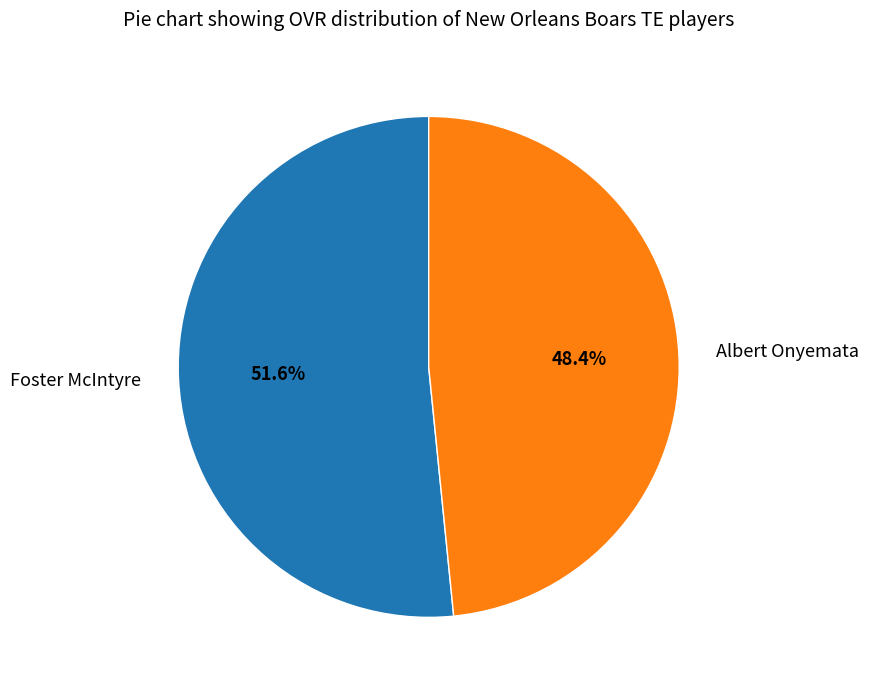

How many segments does this pie chart have?

2